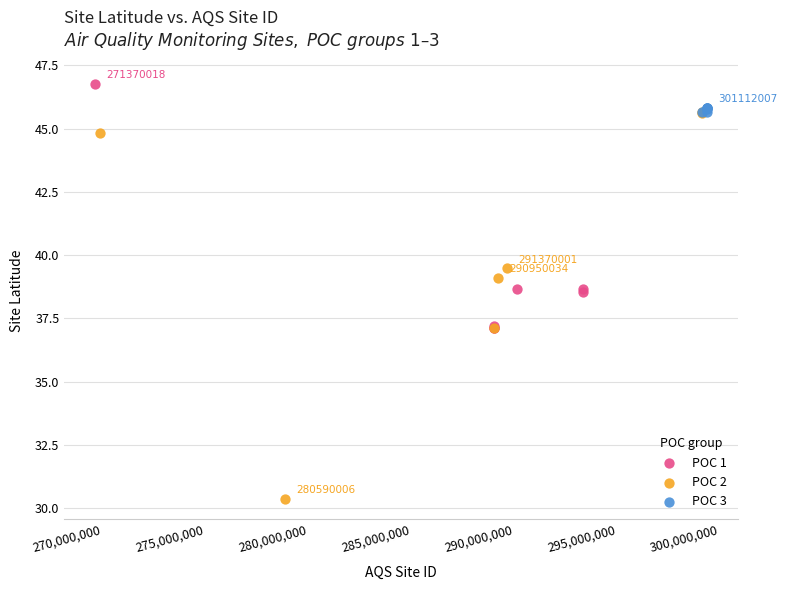

What are all the series names shown in the legend?

POC 1, POC 2, POC 3